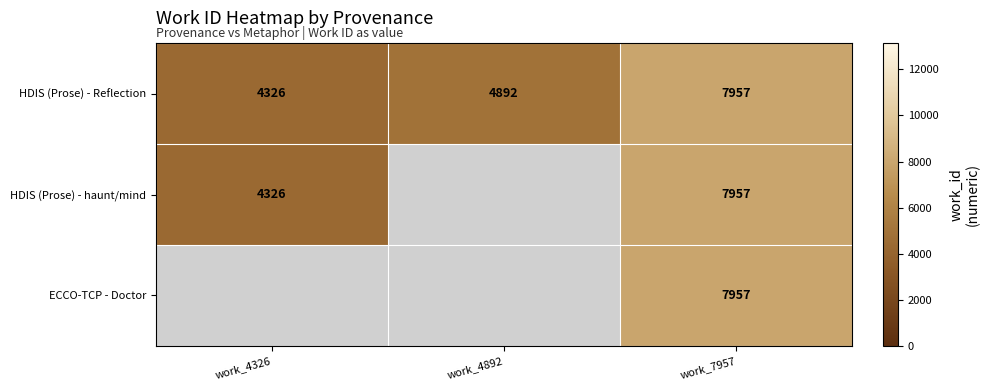

How many series are shown in this chart?

3